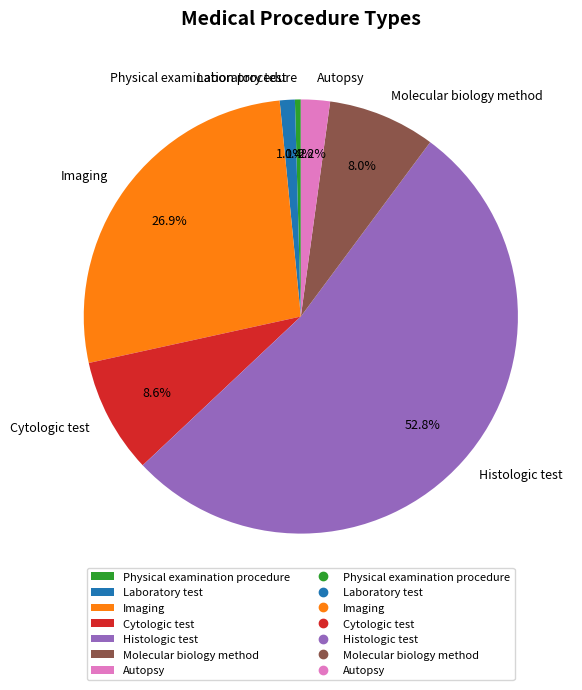

Which slice represents more than half of the pie?

Histologic test